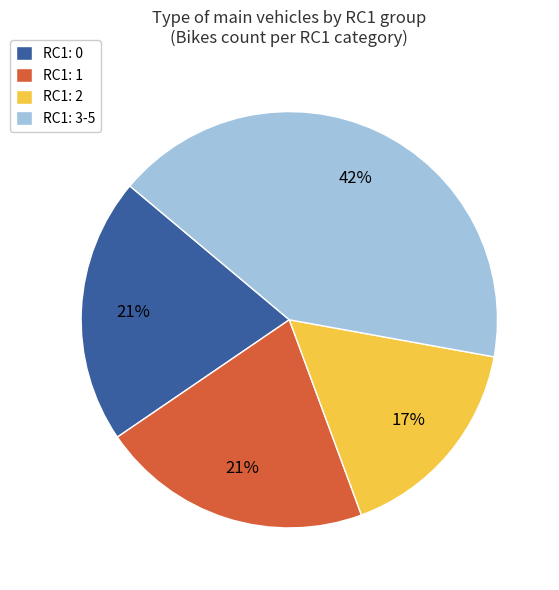

Is there a majority slice in this chart?

No